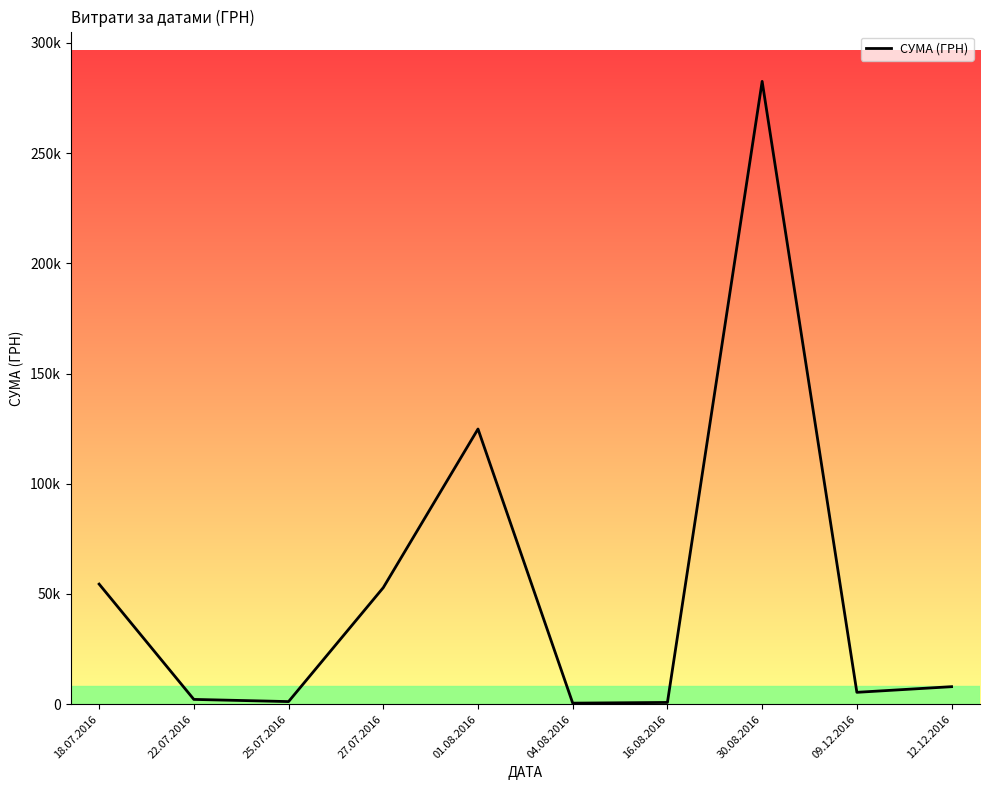

Reading left to right, what are all the values shown in this chart?

54486.0	2188.9	1198.0	52885.0	124828.5	490.4	813.2	282495.1	5400.0	7960.0